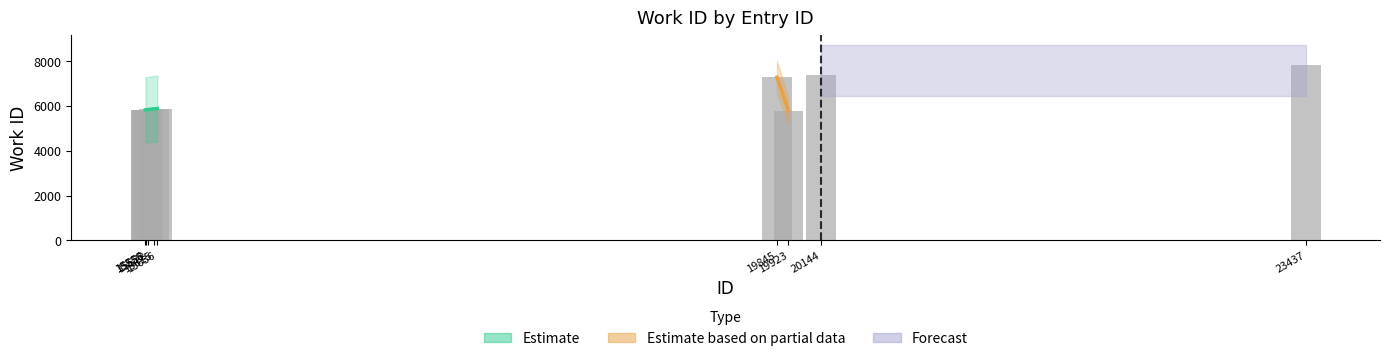

List the labels in order of value, largest first.

23437, 20144, 19845, 15636, 15615, 15572, 15556, 15558, 19923